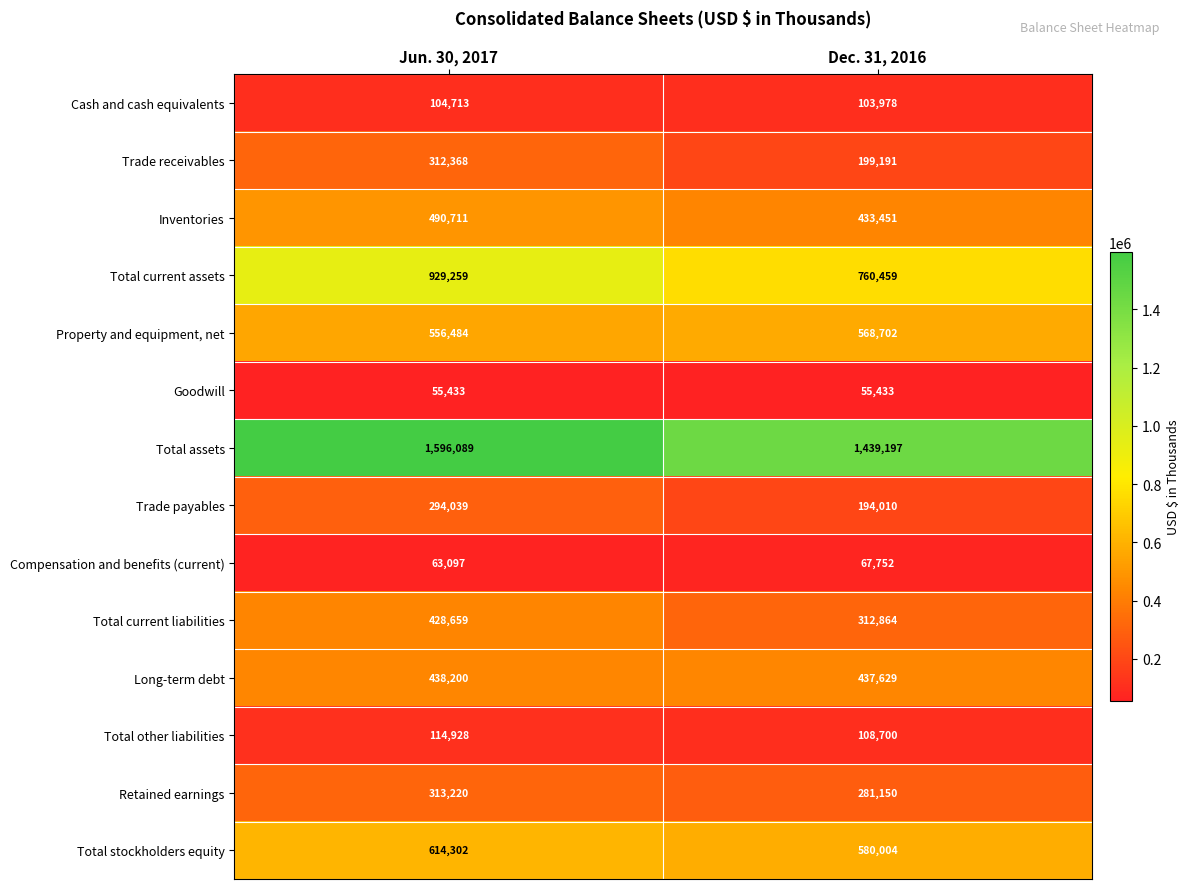

Which series has the largest total across all categories?

Total assets